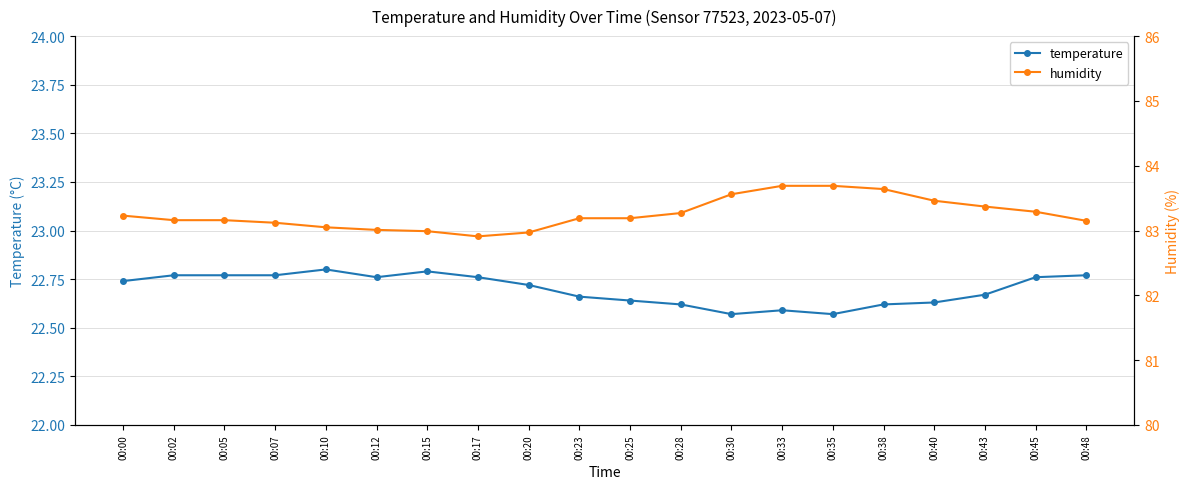

Reading left to right, transcribe all the data shown in this chart.

temperature: 00:00=22.7	00:02=22.8	00:05=22.8	00:07=22.8	00:10=22.8	00:12=22.8	00:15=22.8	00:17=22.8	00:20=22.7	00:23=22.7	00:25=22.6	00:28=22.6	00:30=22.6	00:33=22.6	00:35=22.6	00:38=22.6	00:40=22.6	00:43=22.7	00:45=22.8	00:48=22.8
humidity: 00:00=83.2	00:02=83.2	00:05=83.2	00:07=83.1	00:10=83.0	00:12=83.0	00:15=83.0	00:17=82.9	00:20=83.0	00:23=83.2	00:25=83.2	00:28=83.3	00:30=83.6	00:33=83.7	00:35=83.7	00:38=83.6	00:40=83.5	00:43=83.4	00:45=83.3	00:48=83.2